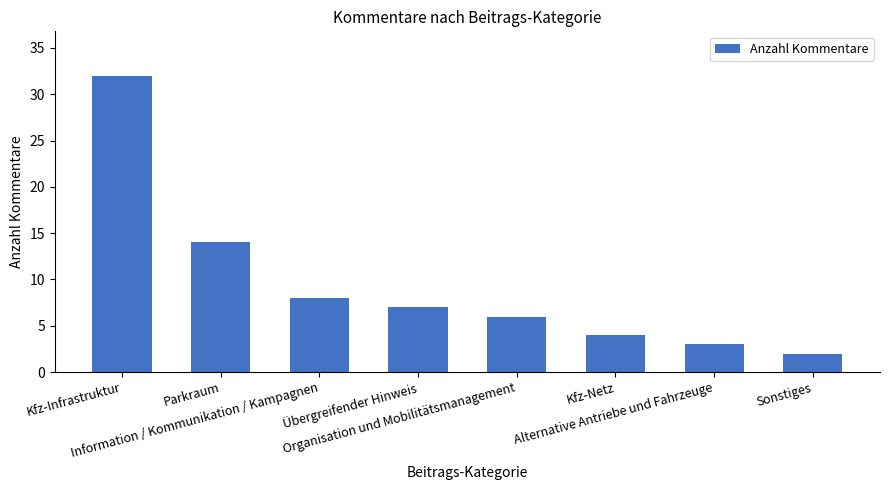

List the labels in order of value, smallest first.

Sonstiges, Alternative Antriebe und Fahrzeuge, Kfz-Netz, Organisation und Mobilitätsmanagement, Übergreifender Hinweis, Information / Kommunikation / Kampagnen, Parkraum, Kfz-Infrastruktur